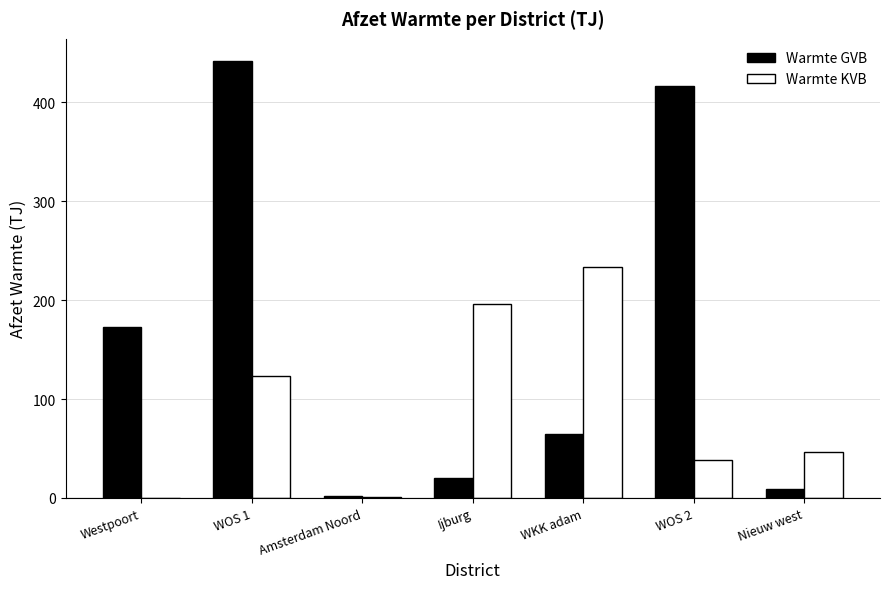

What value does the Warmte GVB series have at Nieuw west?

9.5